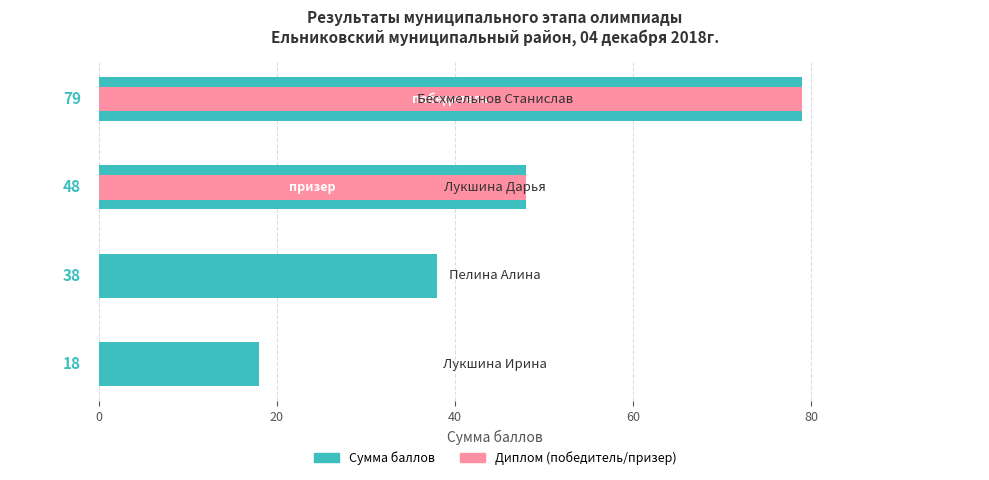

How many bars are there in each group?

2